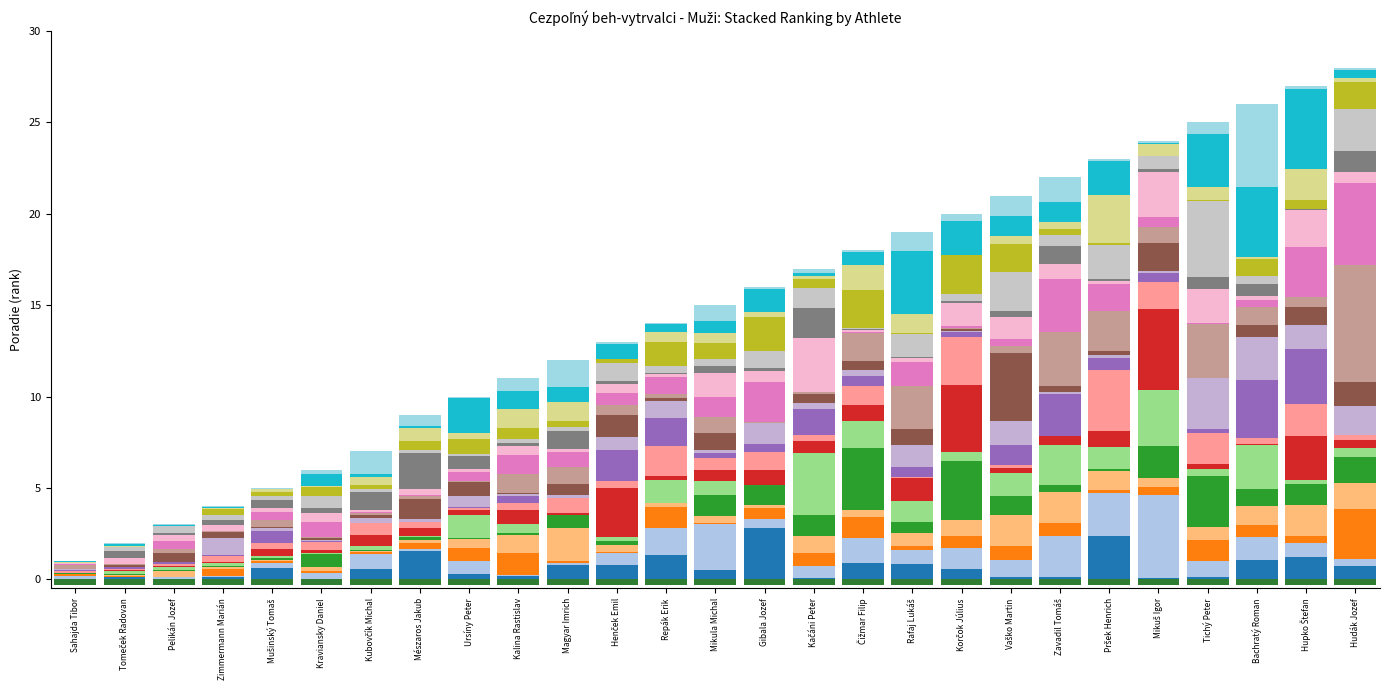

What position from the left is Sahajda Tibor?

1